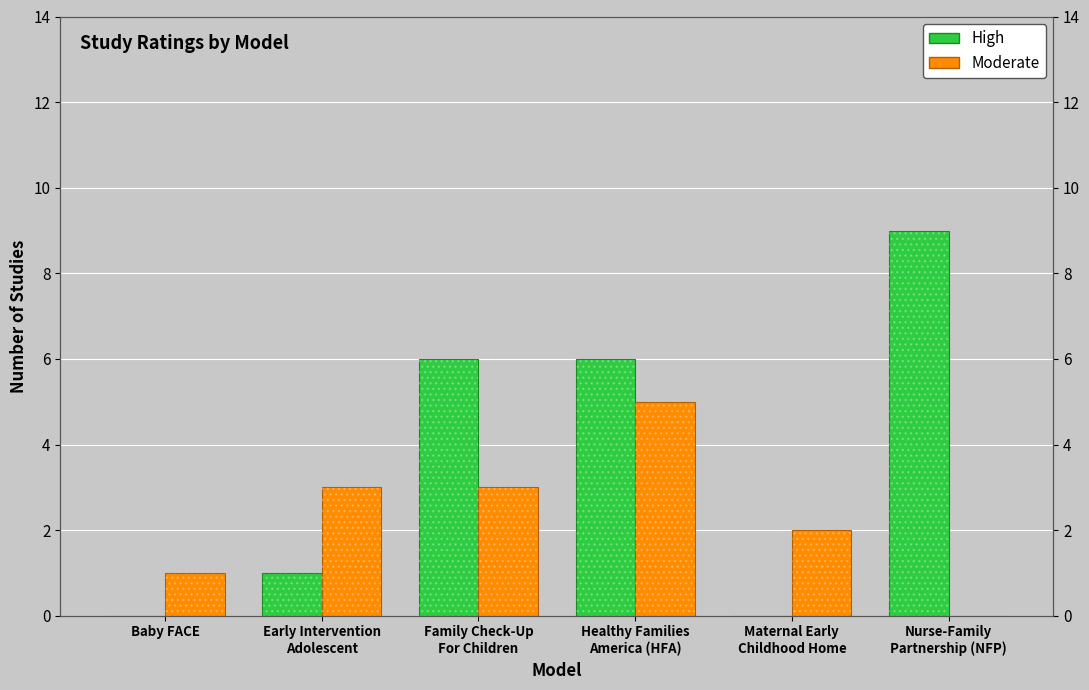

What is the difference between the maximum and second lowest values in the High series?

9